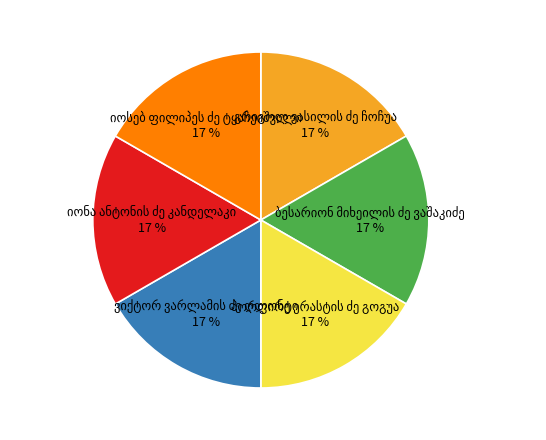

To the nearest percent, what is the average slice percentage?

17%